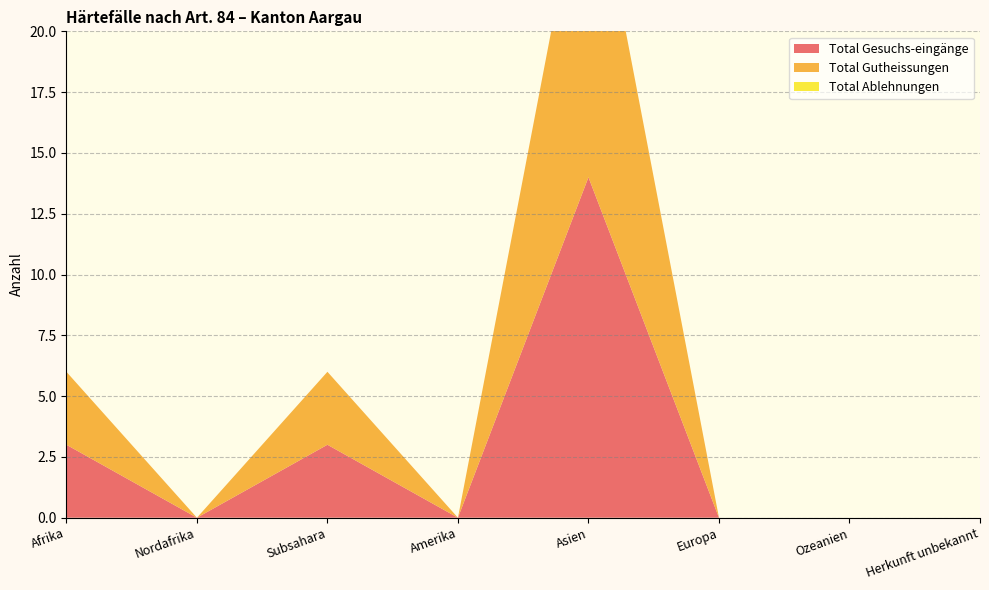

Reading left to right, list all the values displayed in this chart.

Total Gesuchs-eingänge: 3	0	3	0	14	0	0	0
Total Gutheissungen: 3	0	3	0	14	0	0	0
Total Ablehnungen: 0	0	0	0	0	0	0	0